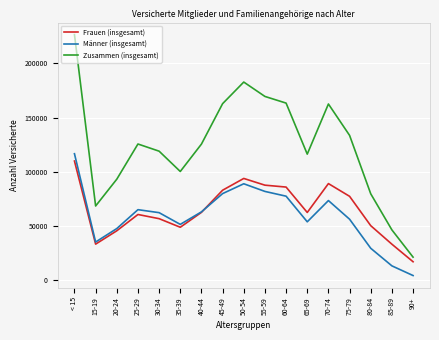

Where is the first local minimum for Frauen (insgesamt)?

15-19